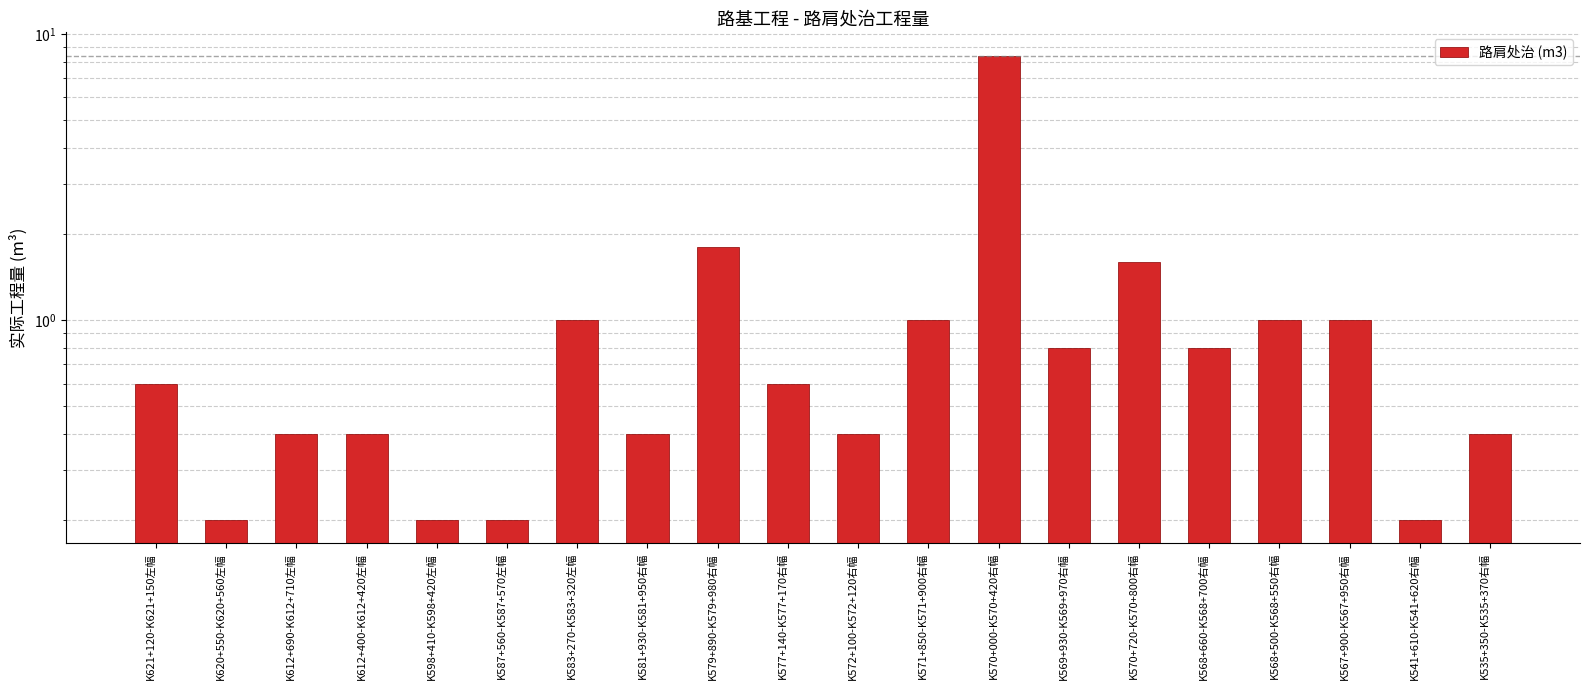

Rank the categories by value from lowest to highest.

K620+550-K620+560左幅, K598+410-K598+420左幅, K587+560-K587+570左幅, K541+610-K541+620右幅, K612+690-K612+710左幅, K612+400-K612+420左幅, K581+930-K581+950右幅, K572+100-K572+120右幅, K535+350-K535+370右幅, K621+120-K621+150左幅, K577+140-K577+170右幅, K569+930-K569+970右幅, K568+660-K568+700右幅, K583+270-K583+320左幅, K571+850-K571+900右幅, K568+500-K568+550右幅, K567+900-K567+950右幅, K570+720-K570+800右幅, K579+890-K579+980右幅, K570+000-K570+420右幅